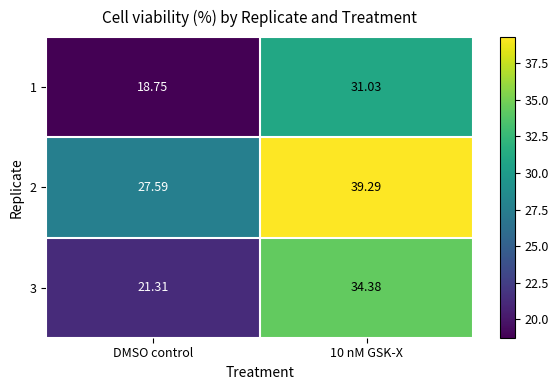

At which label is 3 closest to 27?

DMSO control